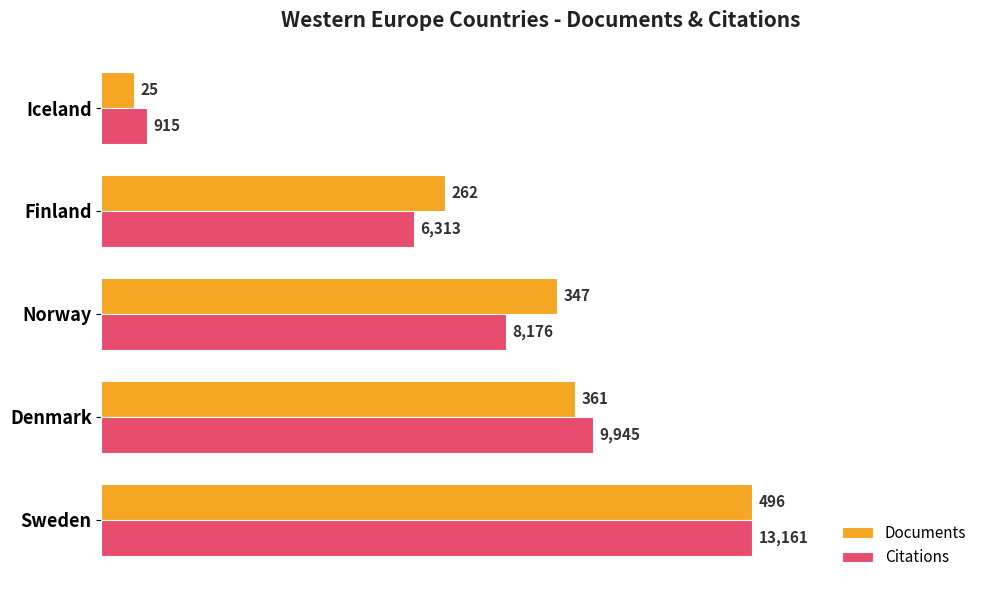

What is the maximum value for Citations?

496.0